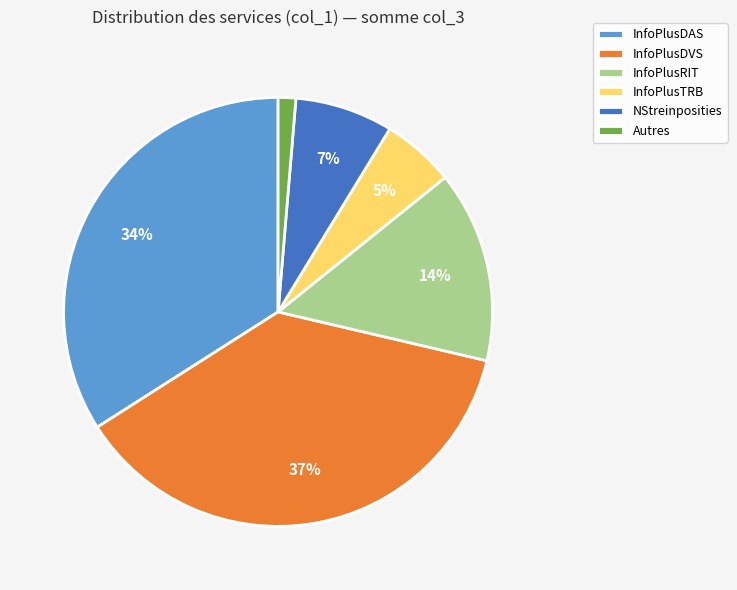

Which category has the smallest portion of the pie?

Autres